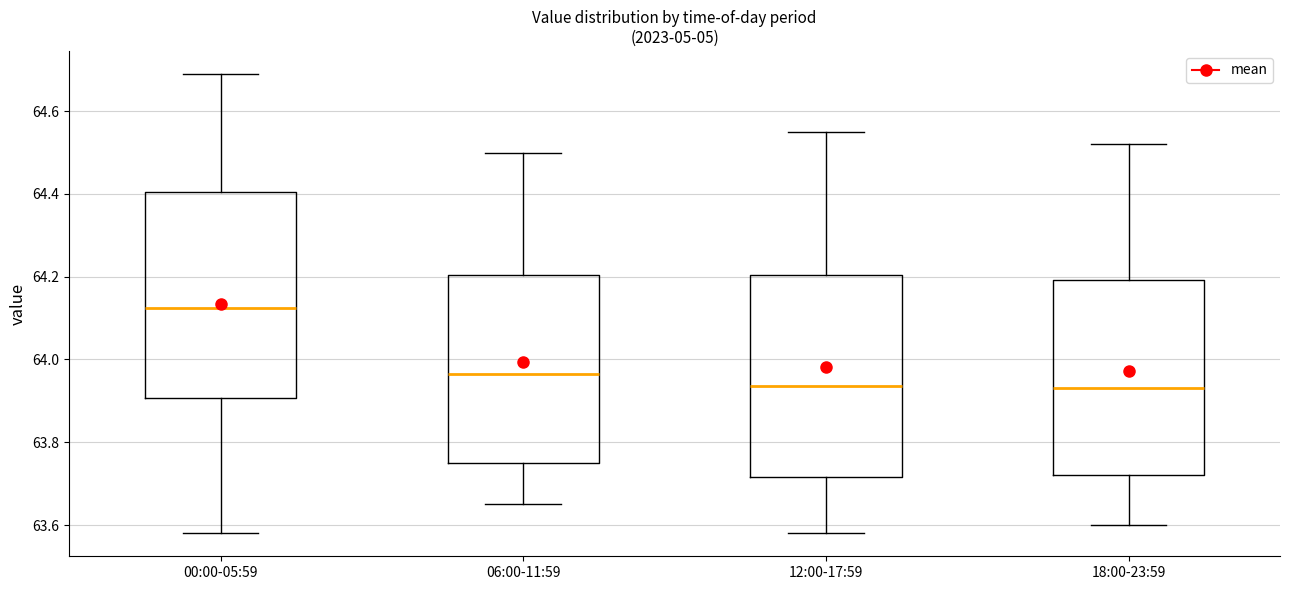

Where does the median line of the box for 00:00-05:59 sit on the y-axis? The values are not printed on the chart, so give them approximately, as read against the axis.

64.12